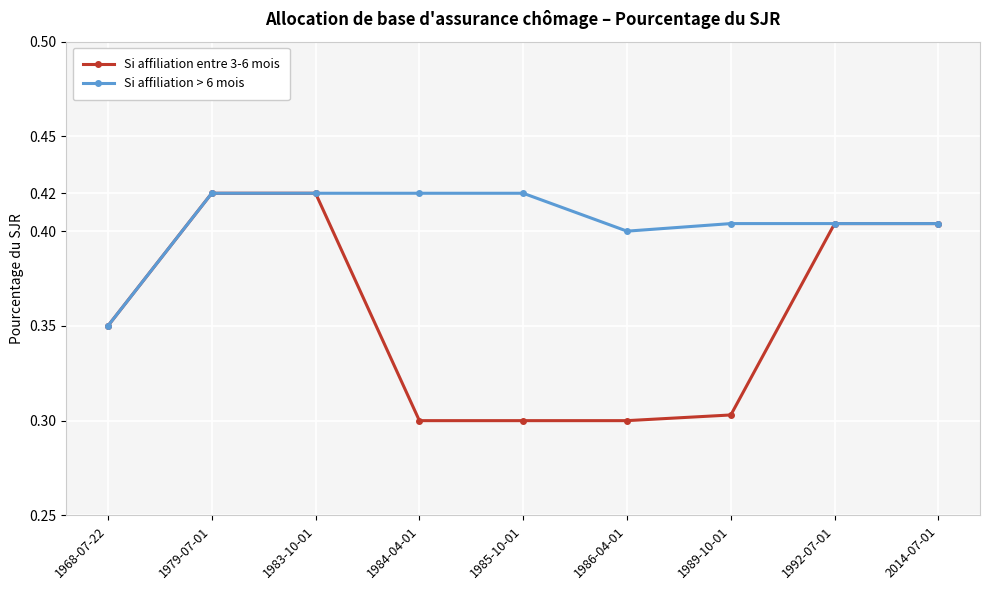

At how many categories does at least one series exceed 0?

9